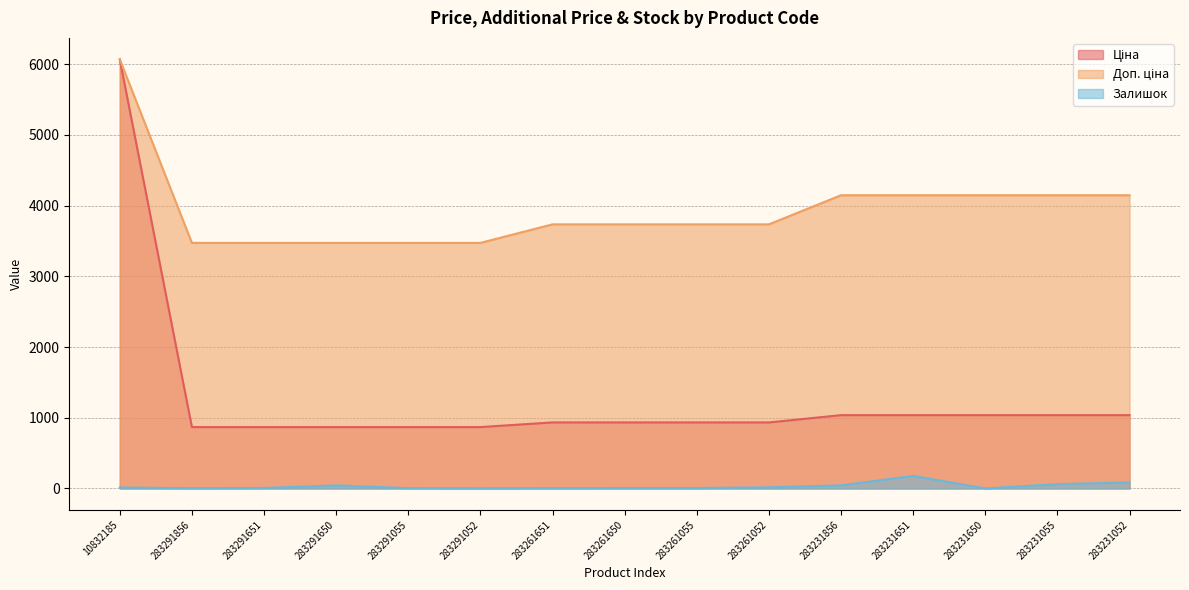

What is the sum of all Залишок values?

473.0